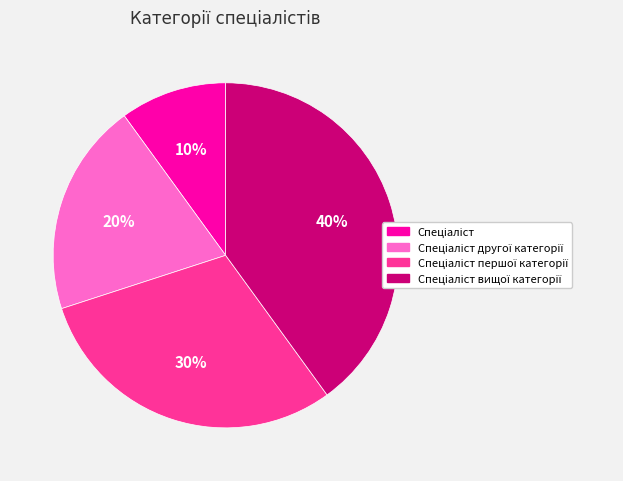

Does any single category account for the majority?

No